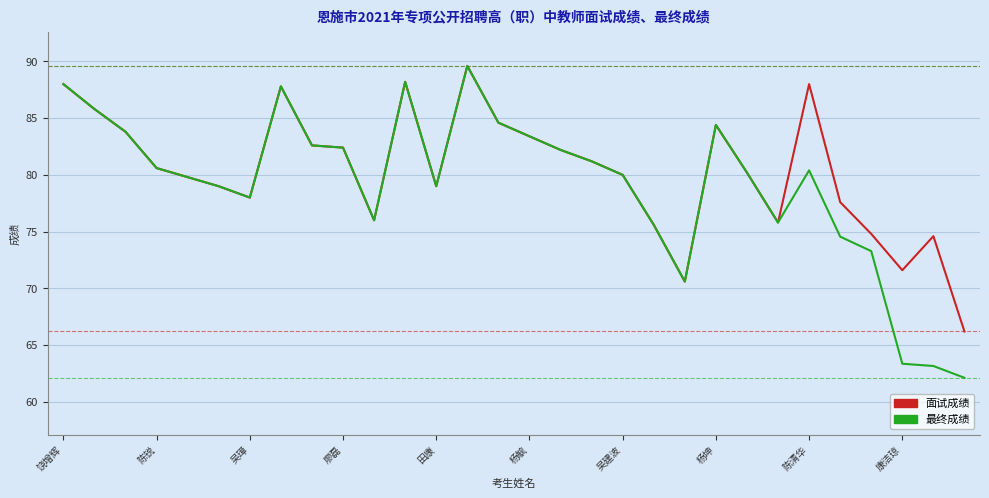

Which series has the largest range (max minus min)?

最终成绩